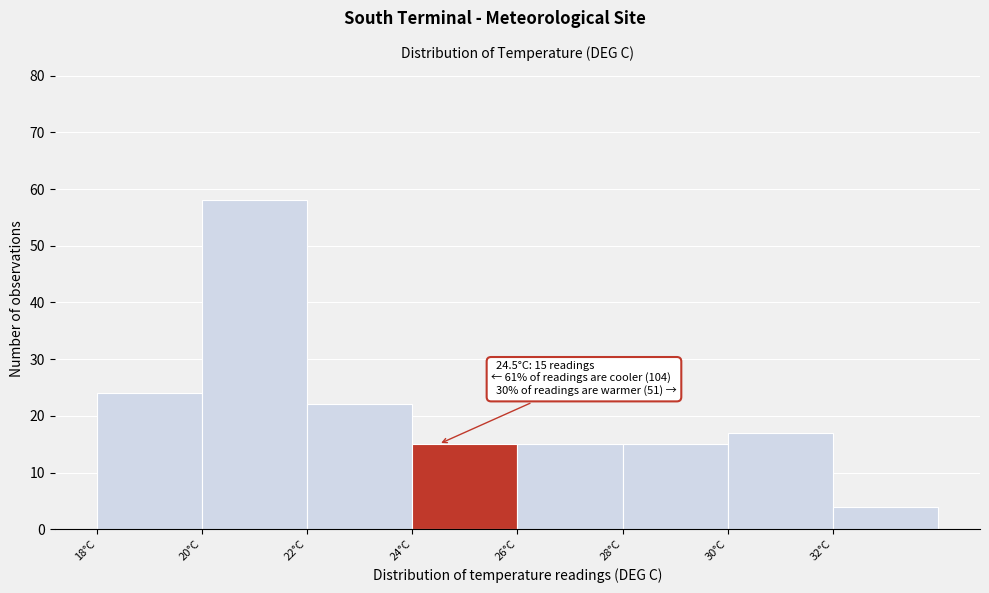

Which range on the x-axis has the tallest bar?

20 to 22